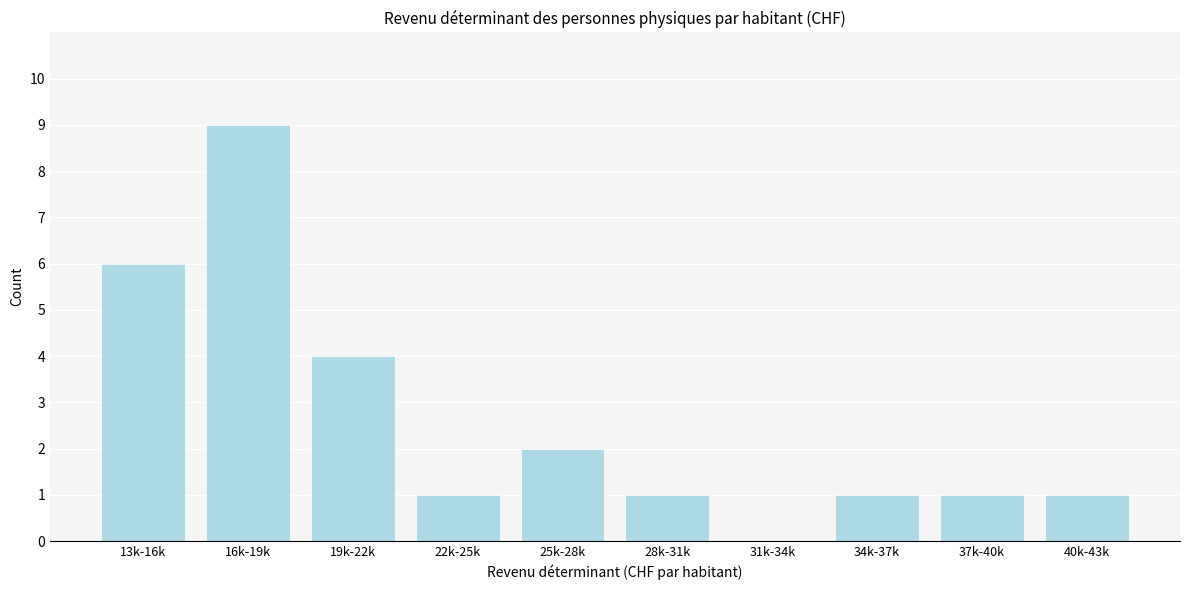

Reading left to right, list all the values displayed in this chart.

13k-16k=6	16k-19k=9	19k-22k=4	22k-25k=1	25k-28k=2	28k-31k=1	31k-34k=0	34k-37k=1	37k-40k=1	40k-43k=1